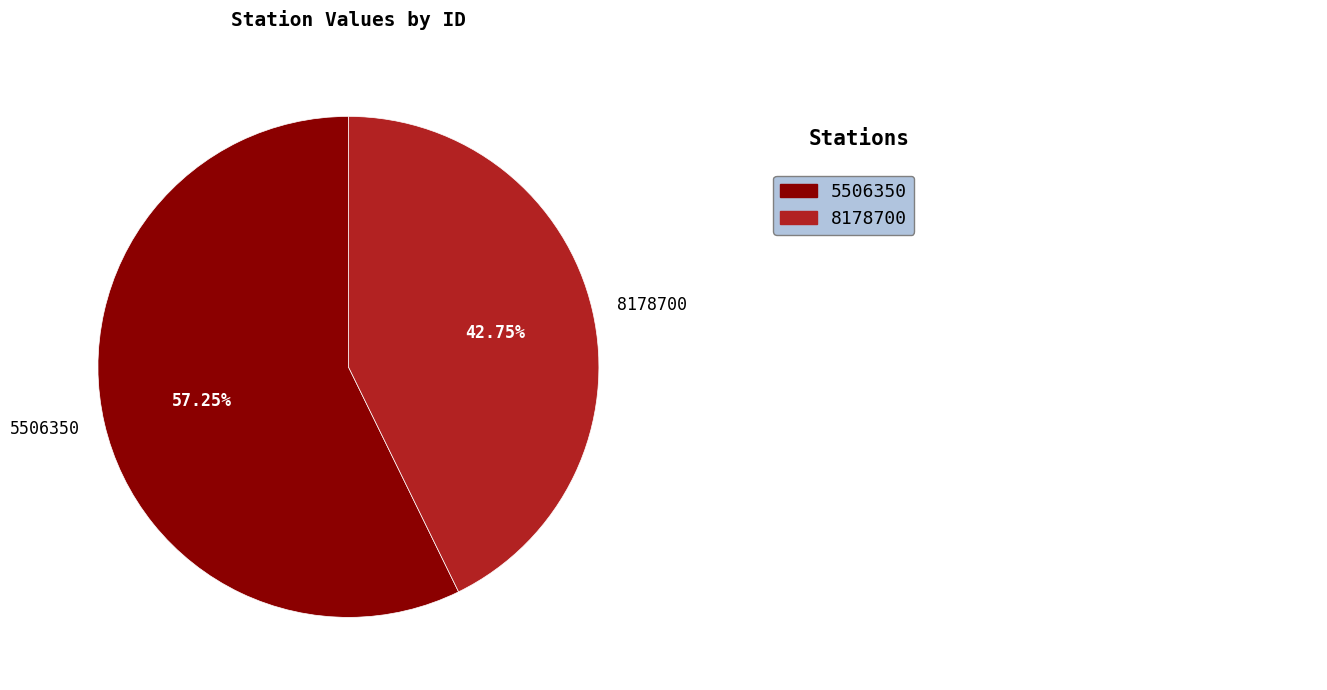

Does 8178700 account for over 50% of the chart?

No